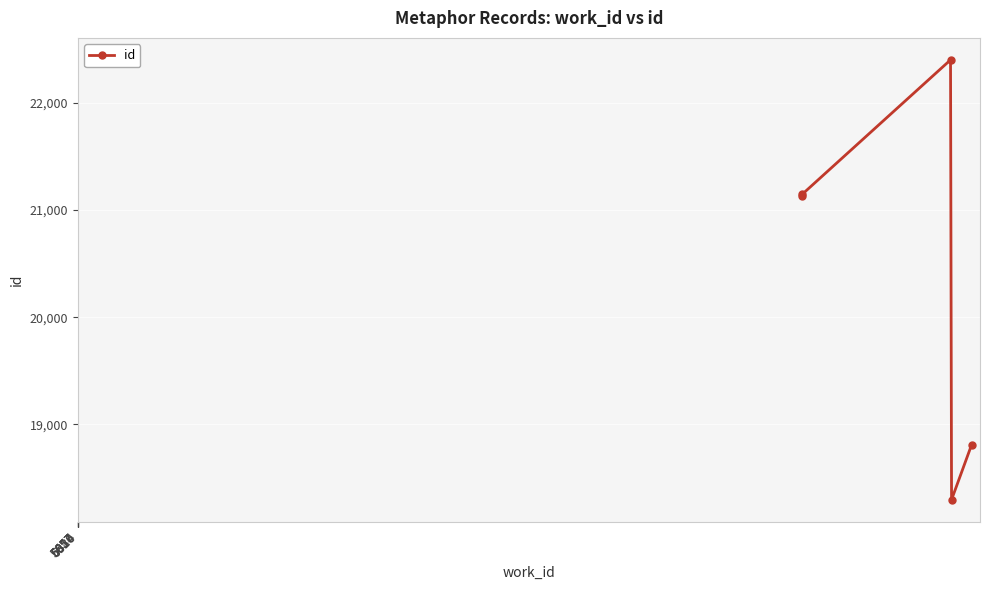

The value at 5657 is 36632. True or false?

False